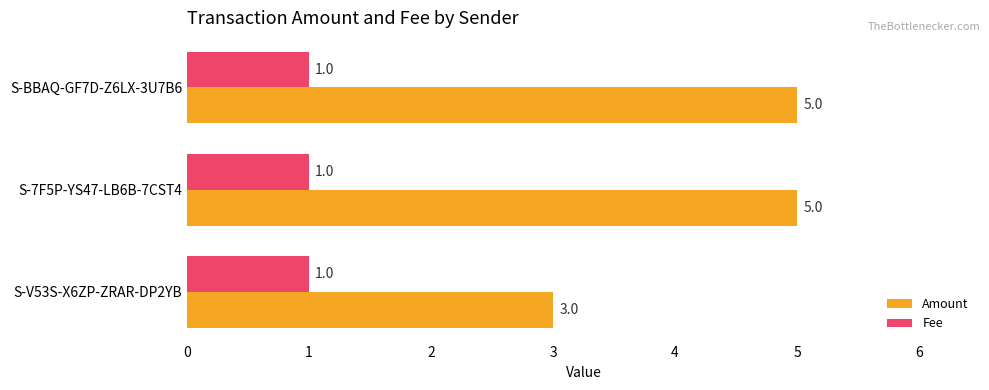

Rank the series at S-V53S-X6ZP-ZRAR-DP2YB from lowest to highest value.

Fee, Amount